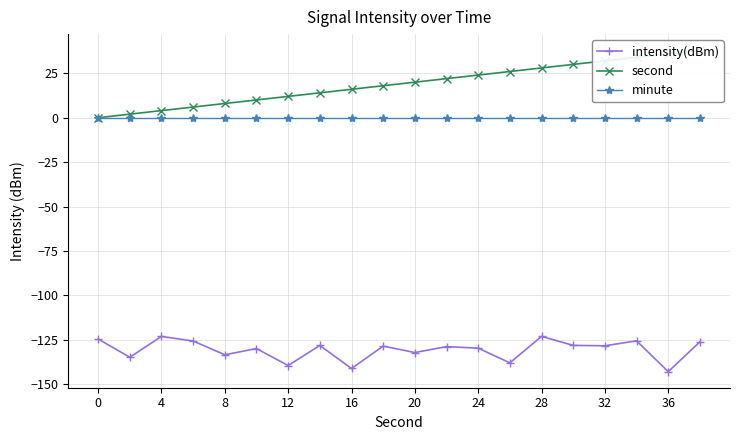

True or false: minute has more than 1 interior local peaks.

False